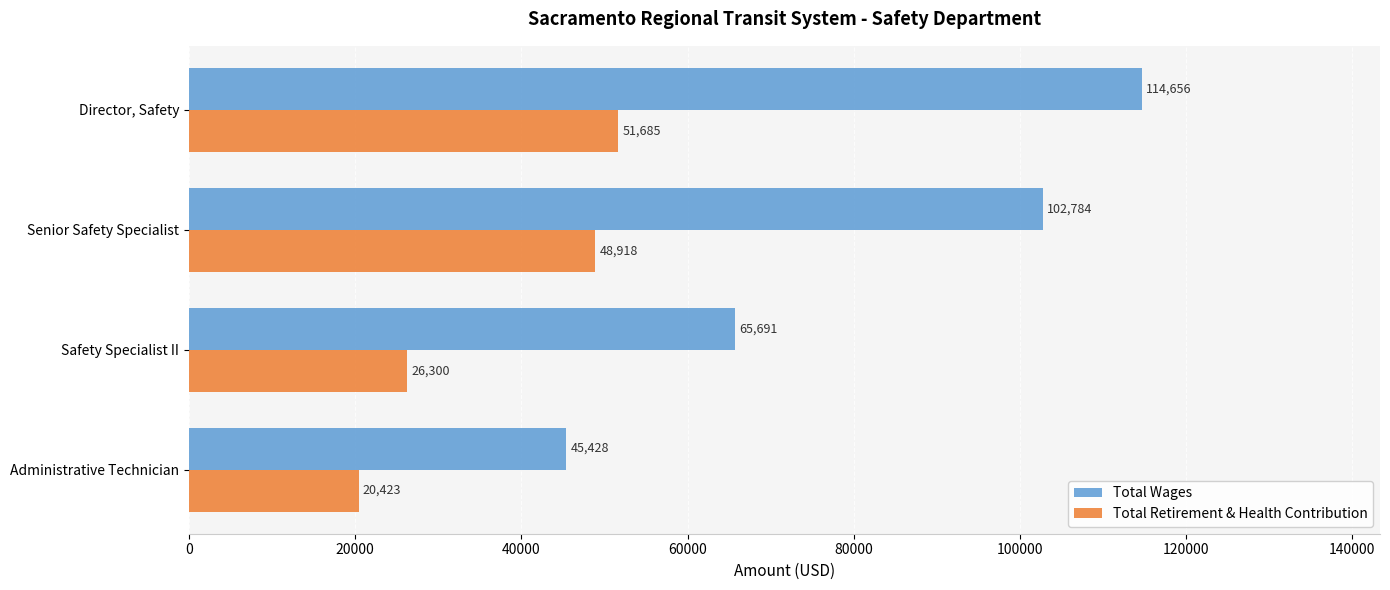

List the series in order of their peak value, highest first.

Total Wages, Total Retirement & Health Contribution